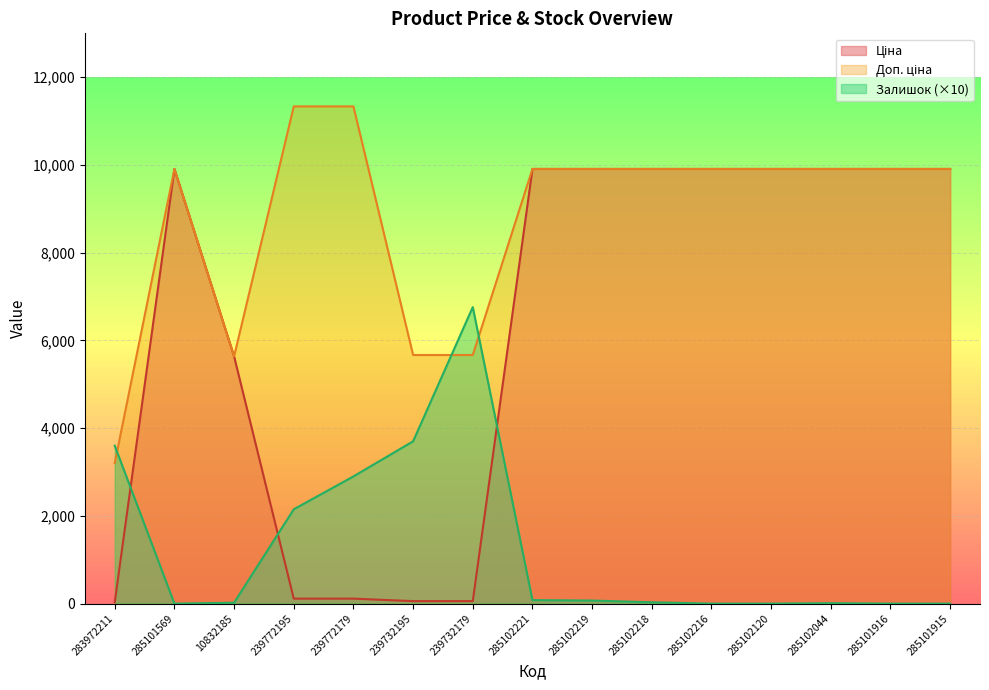

At how many categories does at least one series exceed 10316?

2